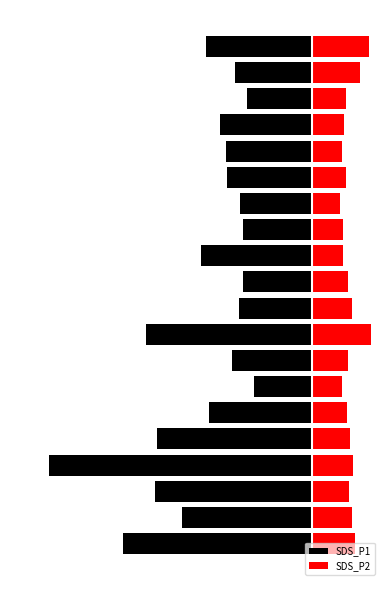

What is the value of the SDS_P1 bar at the 2nd from the left?

-7.5